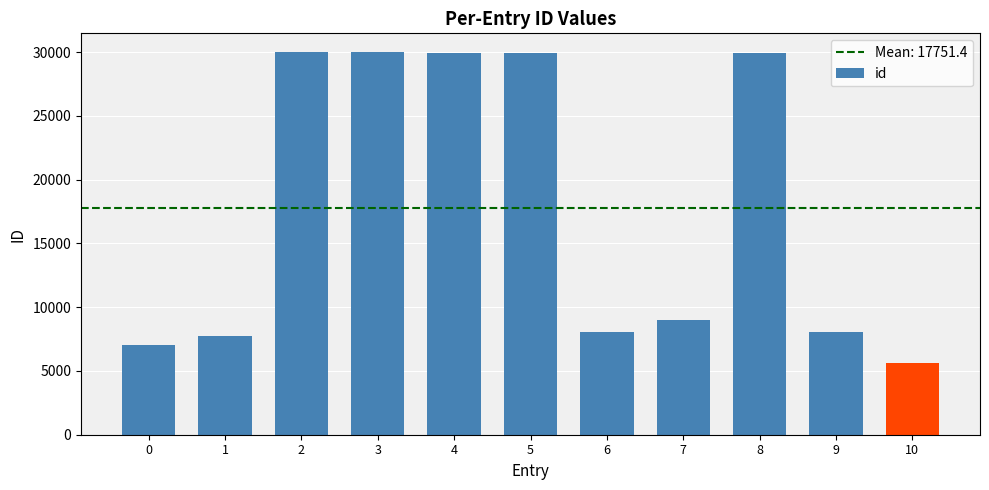

What is the sum of all values?

195265